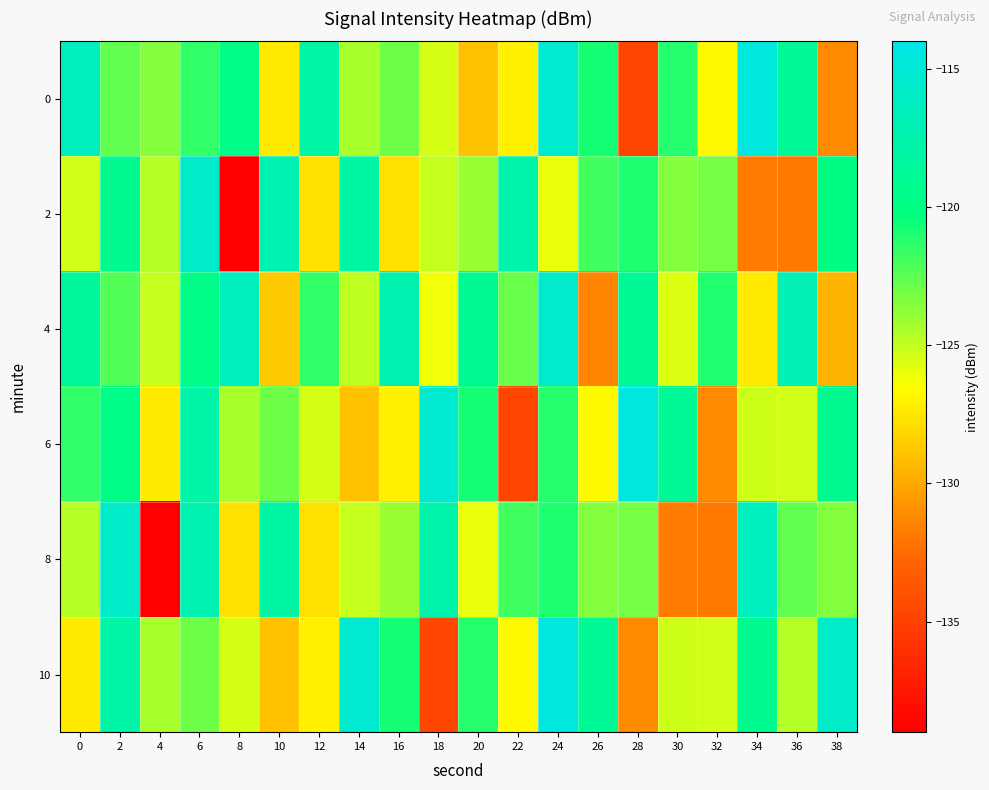

Reading left to right, list all the values displayed in this chart.

0: 0=-116.4	2=-122.7	4=-123.5	6=-121.4	8=-119.8	10=-127.4	12=-117.8	14=-124.4	16=-122.9	18=-125.5	20=-129.0	22=-127.1	24=-115.4	26=-120.8	28=-134.7	30=-121.2	32=-126.7	34=-114.6	36=-118.8	38=-131.3
2: 0=-125.4	2=-119.3	4=-124.7	6=-115.8	8=-138.9	10=-117.2	12=-127.7	14=-118.3	16=-127.7	18=-125.1	20=-124.0	22=-117.5	24=-126.0	26=-121.9	28=-121.0	30=-123.6	32=-123.1	34=-131.8	36=-132.0	38=-120.0
4: 0=-118.5	2=-122.3	4=-125.1	6=-119.8	8=-116.4	10=-128.7	12=-121.5	14=-124.9	16=-117.3	18=-126.2	20=-119.0	22=-122.8	24=-115.6	26=-131.4	28=-118.9	30=-125.7	32=-121.1	34=-127.3	36=-116.8	38=-129.5
6: 0=-121.4	2=-119.8	4=-127.4	6=-117.8	8=-124.4	10=-122.9	12=-125.5	14=-129.0	16=-127.1	18=-115.4	20=-120.8	22=-134.7	24=-121.2	26=-126.7	28=-114.6	30=-118.8	32=-131.3	34=-125.3	36=-125.4	38=-119.3
8: 0=-124.7	2=-115.8	4=-138.9	6=-117.2	8=-127.7	10=-118.3	12=-127.7	14=-125.1	16=-124.0	18=-117.5	20=-126.0	22=-121.9	24=-121.0	26=-123.6	28=-123.1	30=-131.8	32=-132.0	34=-116.4	36=-122.7	38=-123.5
10: 0=-127.4	2=-117.8	4=-124.4	6=-122.9	8=-125.5	10=-129.0	12=-127.1	14=-115.4	16=-120.8	18=-134.7	20=-121.2	22=-126.7	24=-114.6	26=-118.8	28=-131.3	30=-125.3	32=-125.4	34=-119.3	36=-124.7	38=-115.8